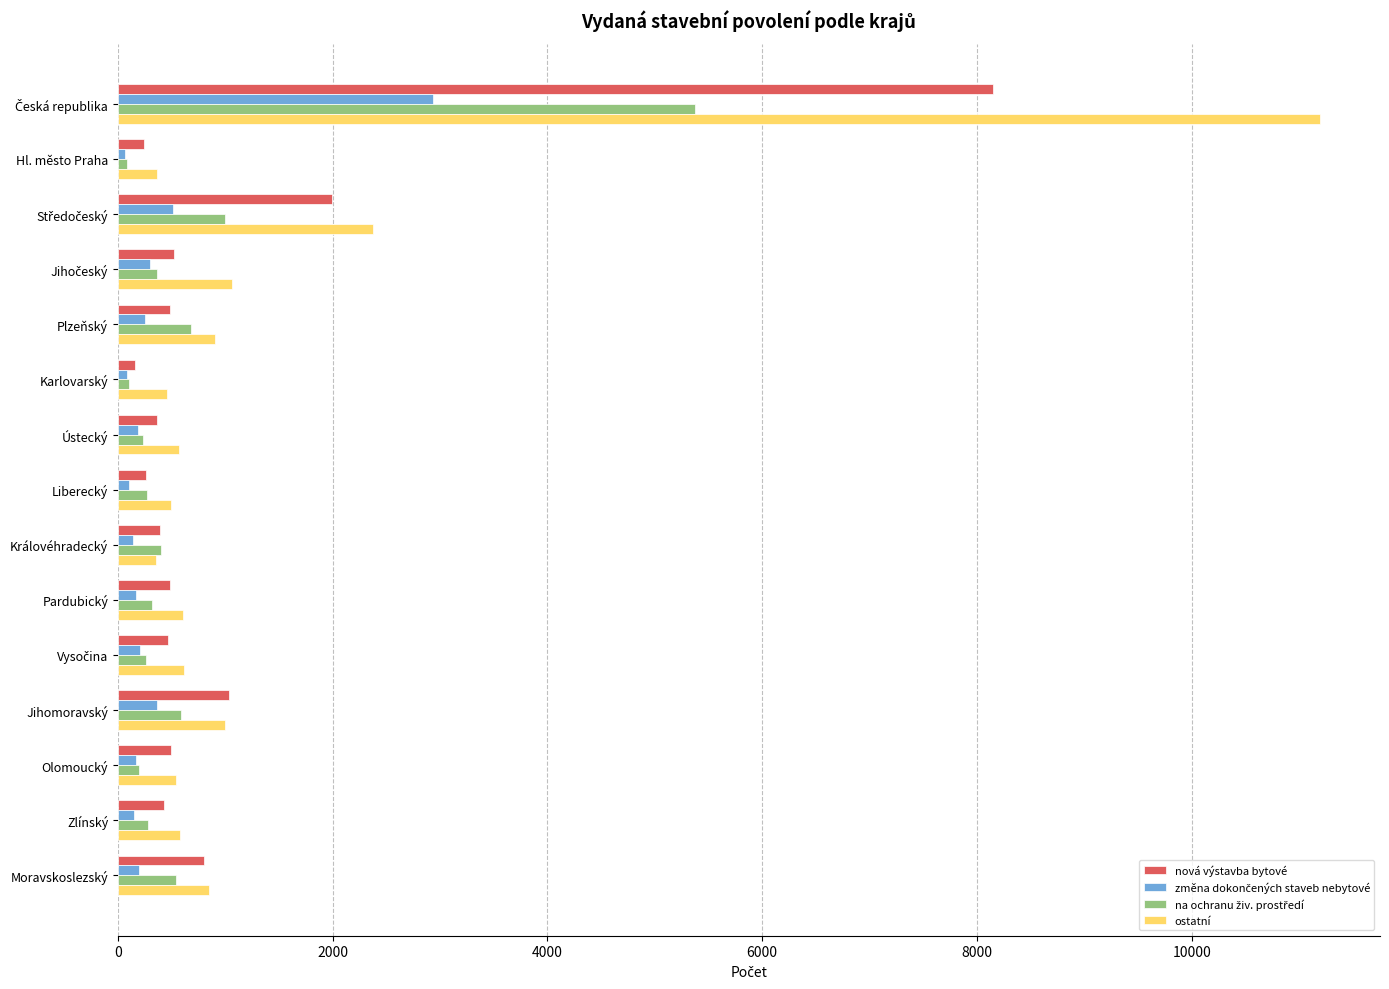

What is the maximum value for nová výstavba bytové?

8149